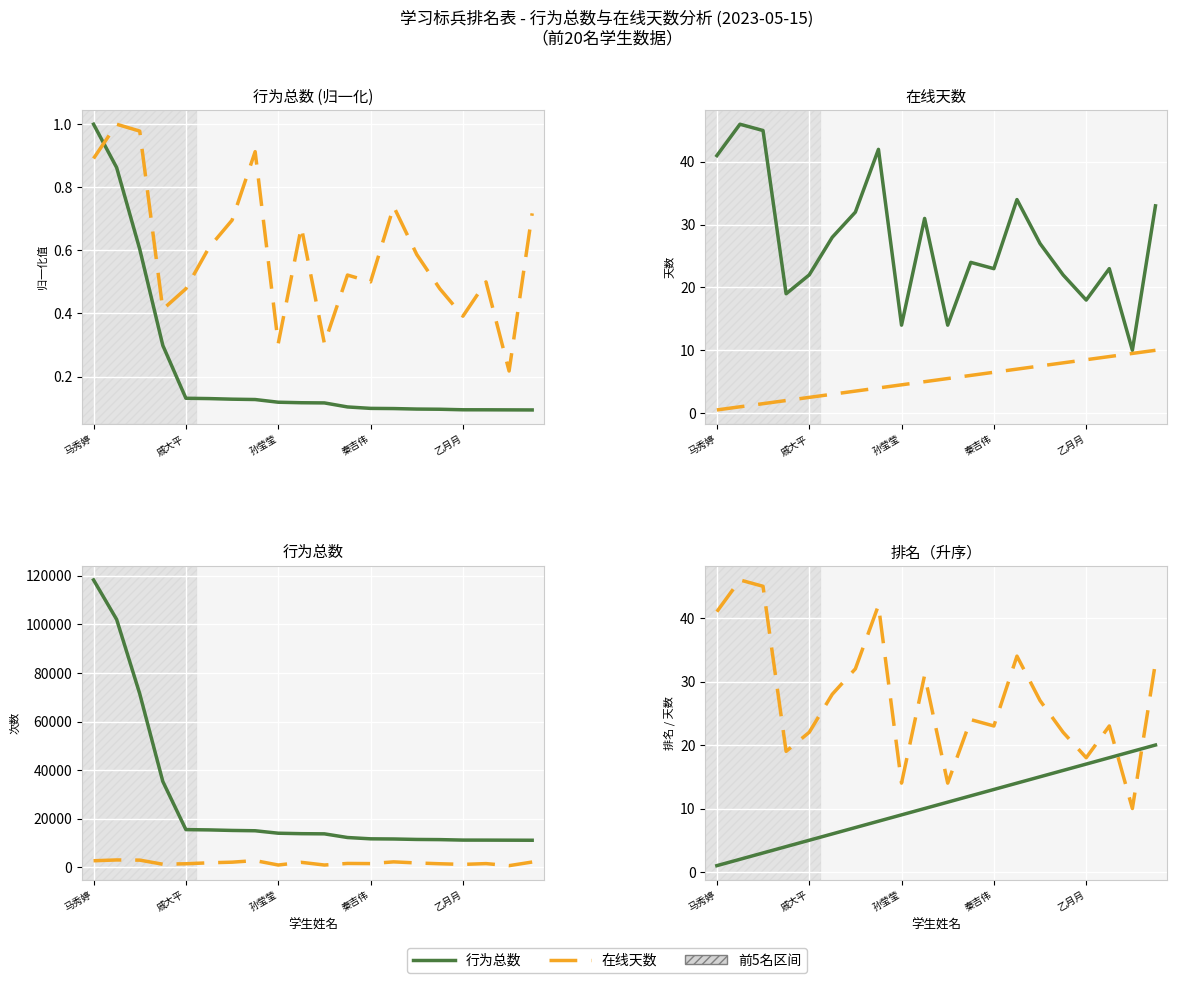

True or false: 在线天数 and 在线天数×3000 cross at least once.

False